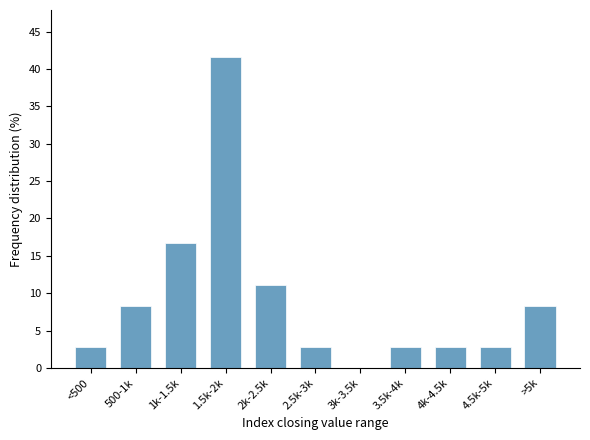

Reading right to left, list all the values displayed in this chart.

>5k=8.3	4.5k-5k=2.8	4k-4.5k=2.8	3.5k-4k=2.8	3k-3.5k=0.0	2.5k-3k=2.8	2k-2.5k=11.1	1.5k-2k=41.7	1k-1.5k=16.7	500-1k=8.3	<500=2.8